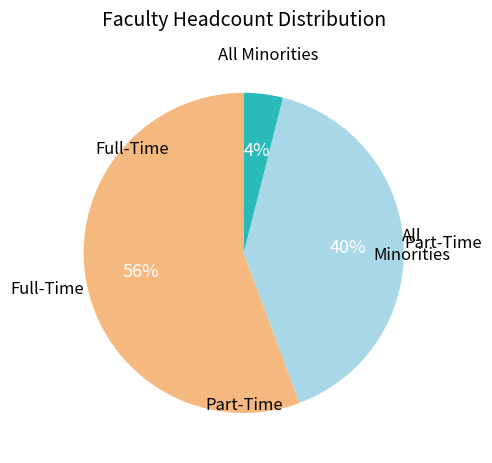

Is there a majority slice in this chart?

Yes